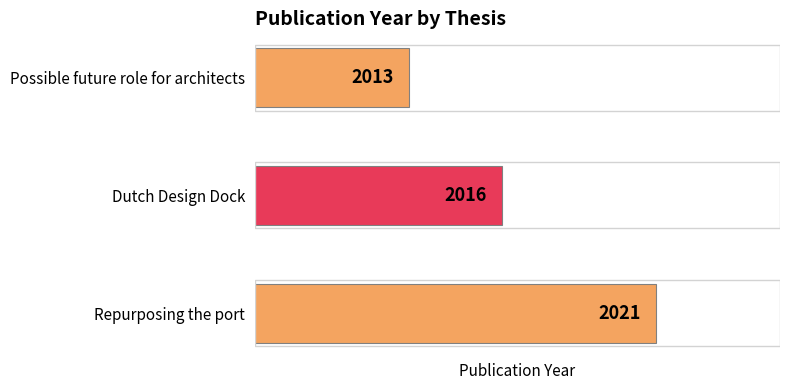

What is the minimum value shown in the chart?

2013